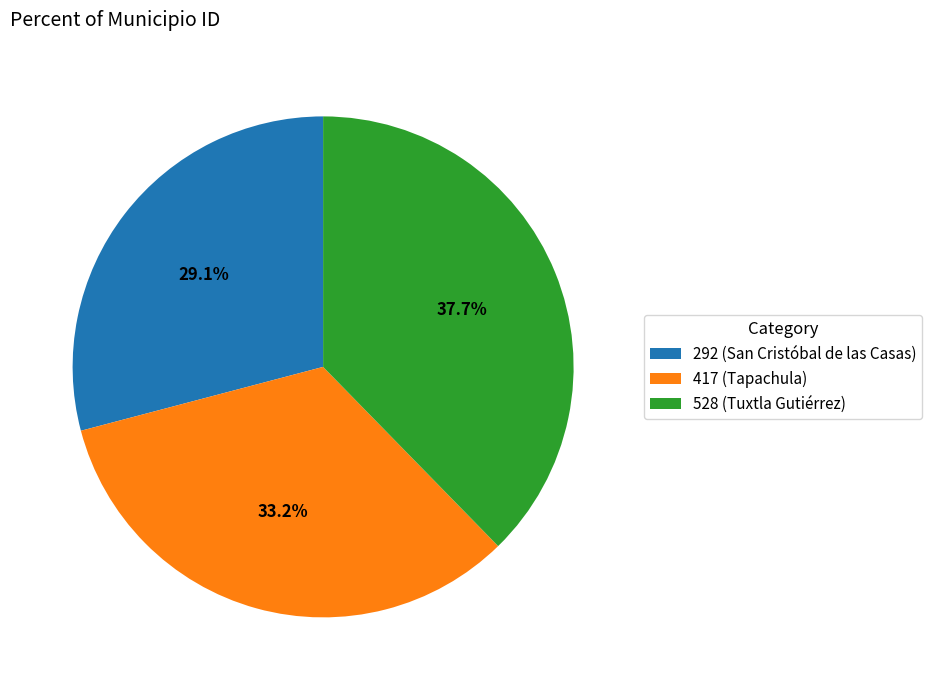

Does 292 account for over 50% of the chart?

No